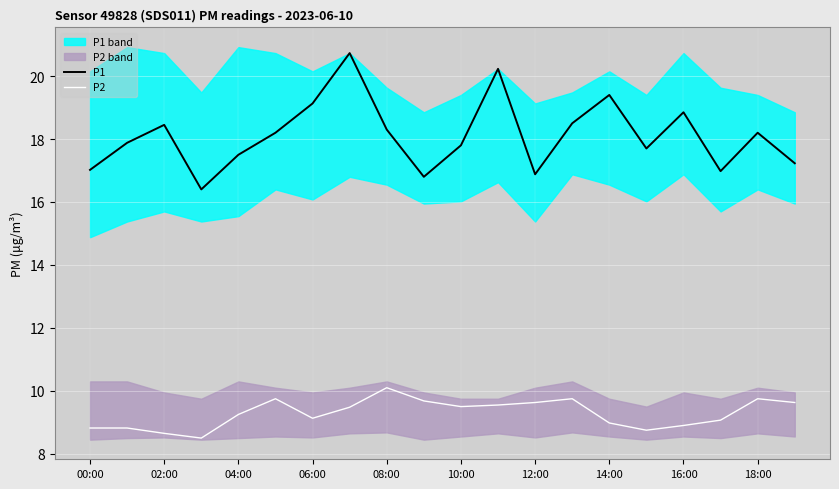

At how many categories does at least one series exceed 10?

20